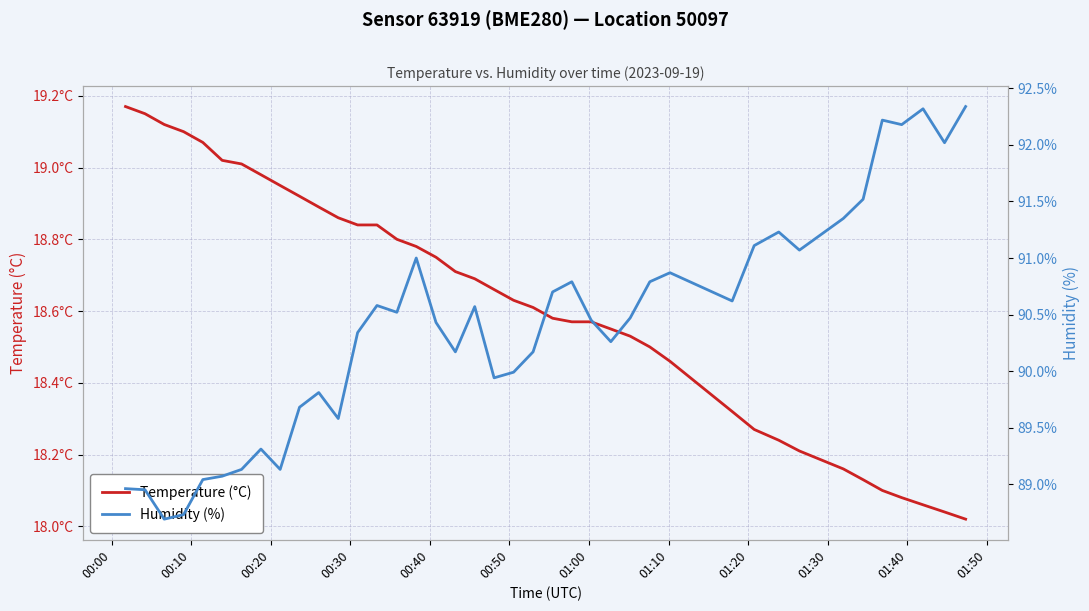

Count the number of data series in this chart.

2